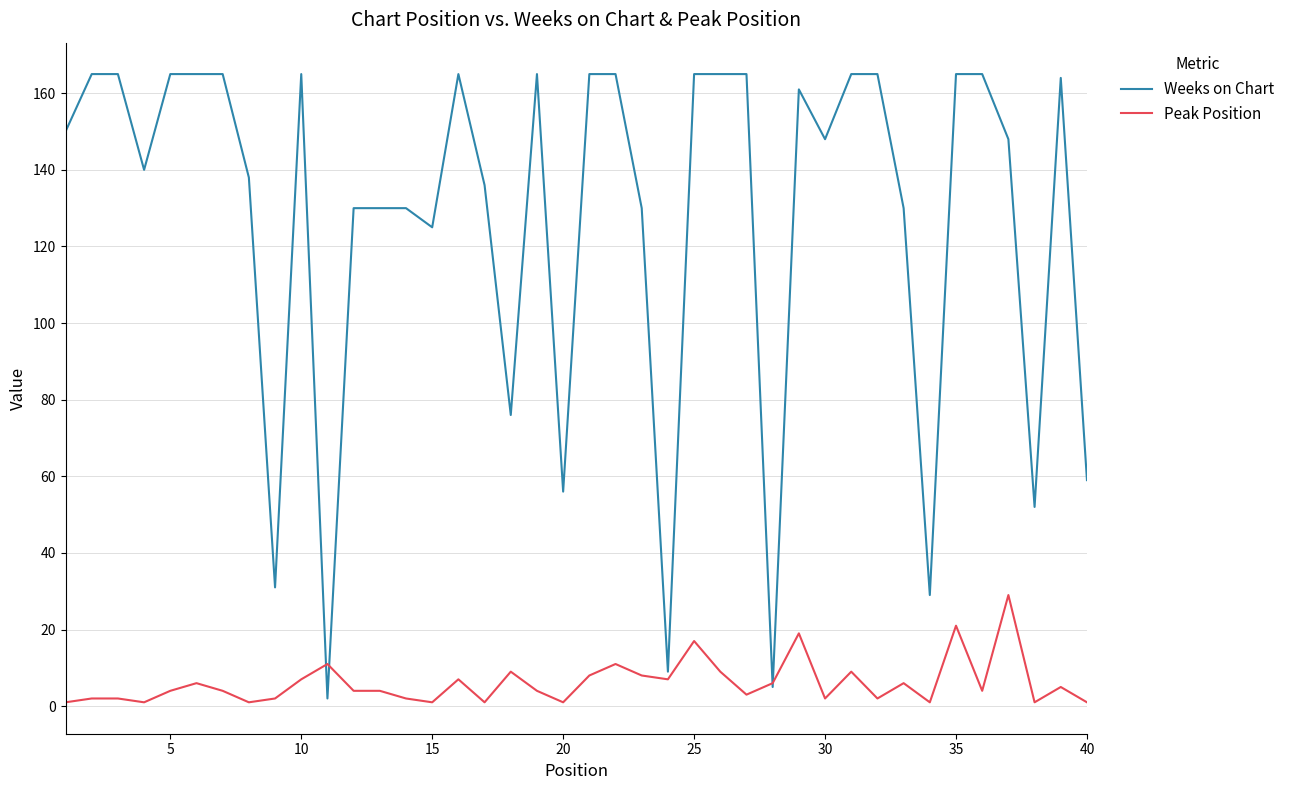

What is the maximum value shown in the chart?

165